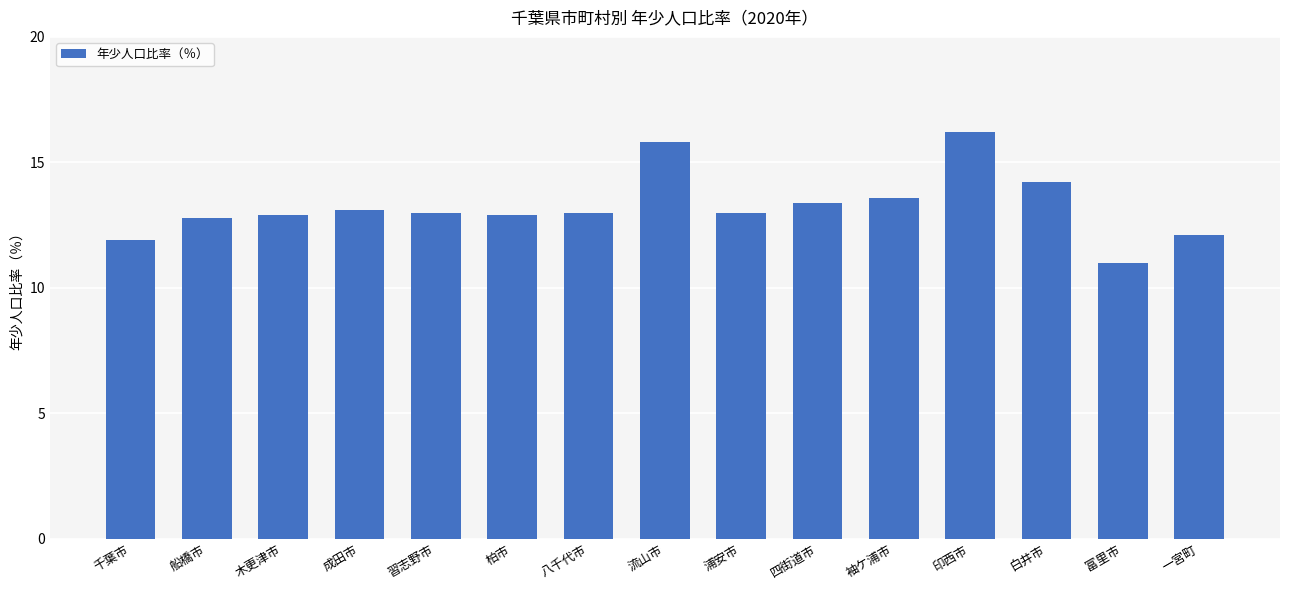

At which category does the chart reach its minimum across all series?

富里市